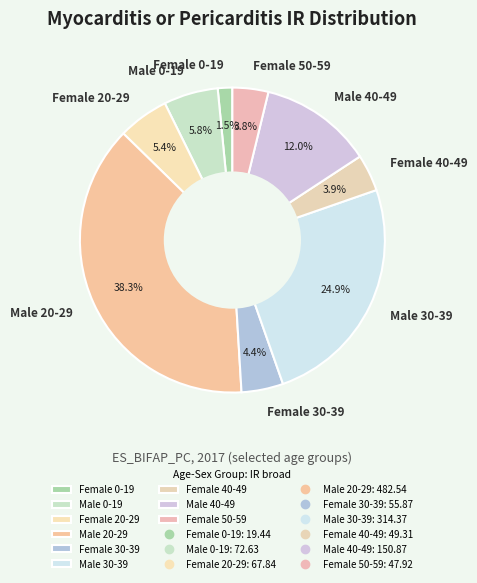

Approximately how many times larger is the value at Male 20-29 compared to Male 0-19?

6.6